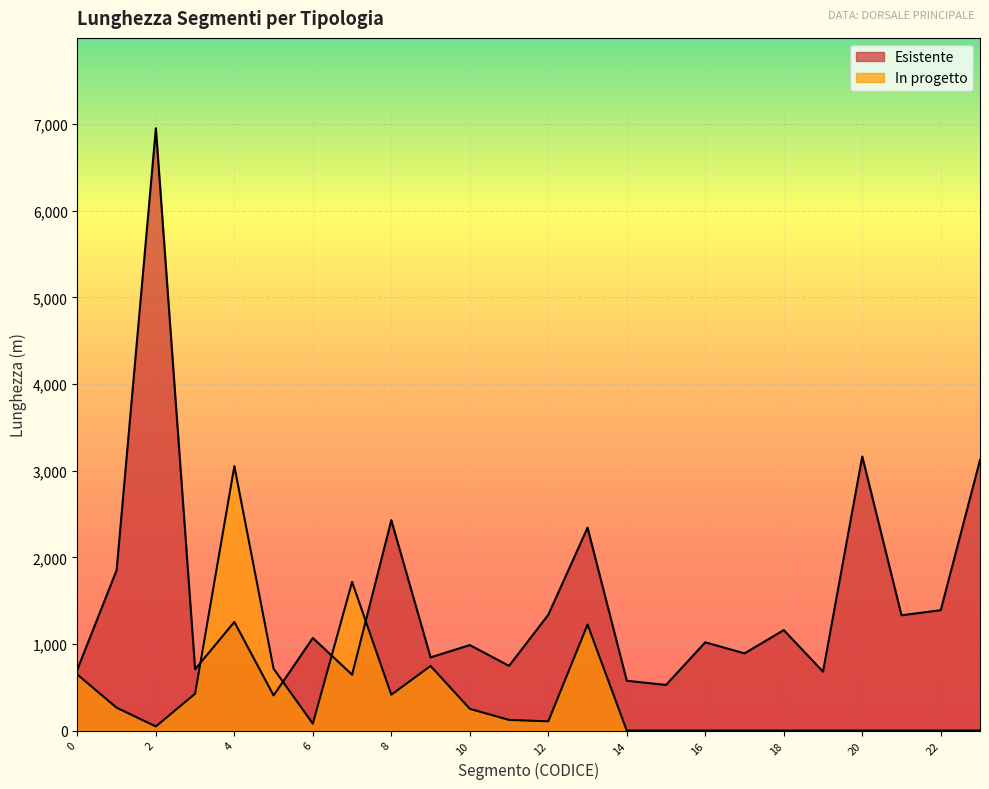

How many lines are shown in the chart?

2